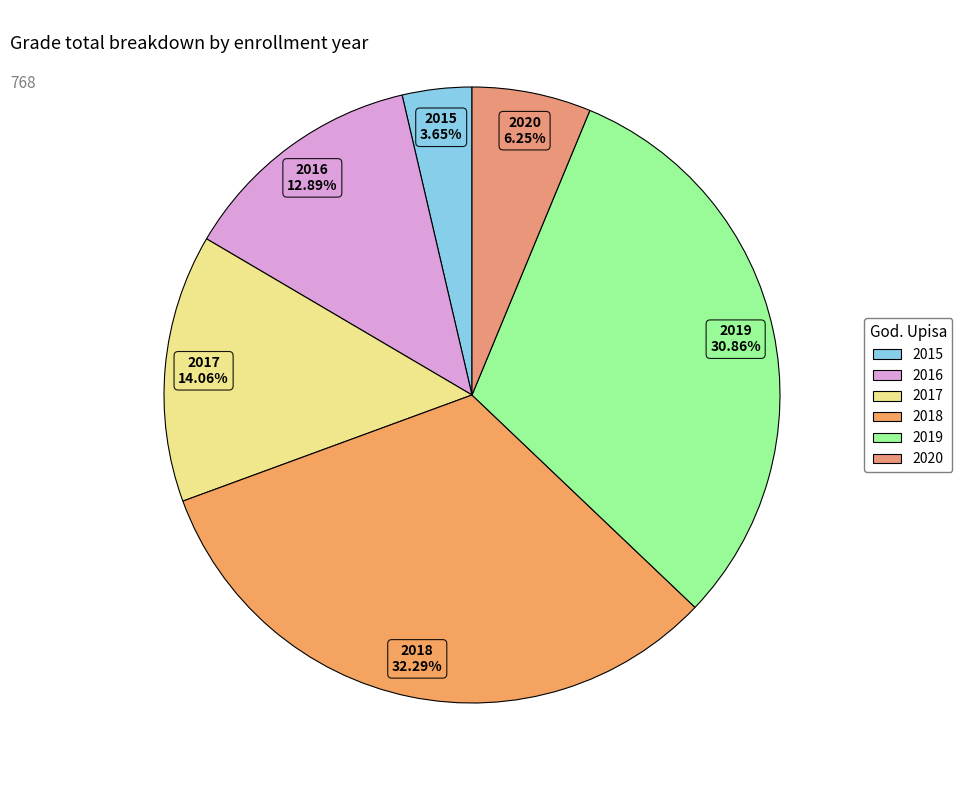

How many slices are in this pie chart?

6